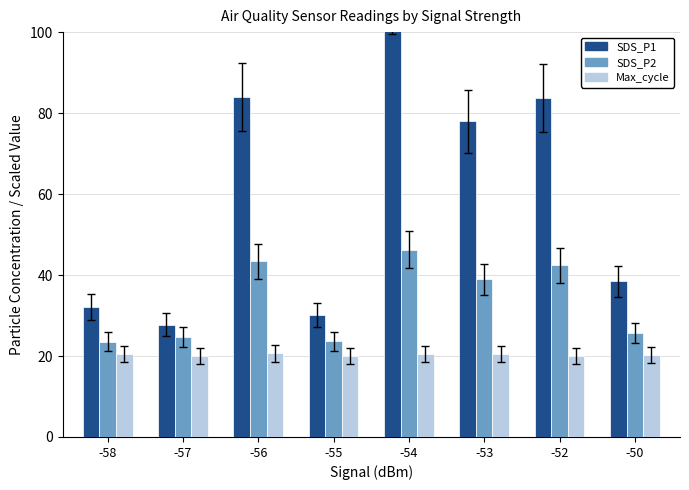

How many values in the SDS_P2 series are below 38?

4